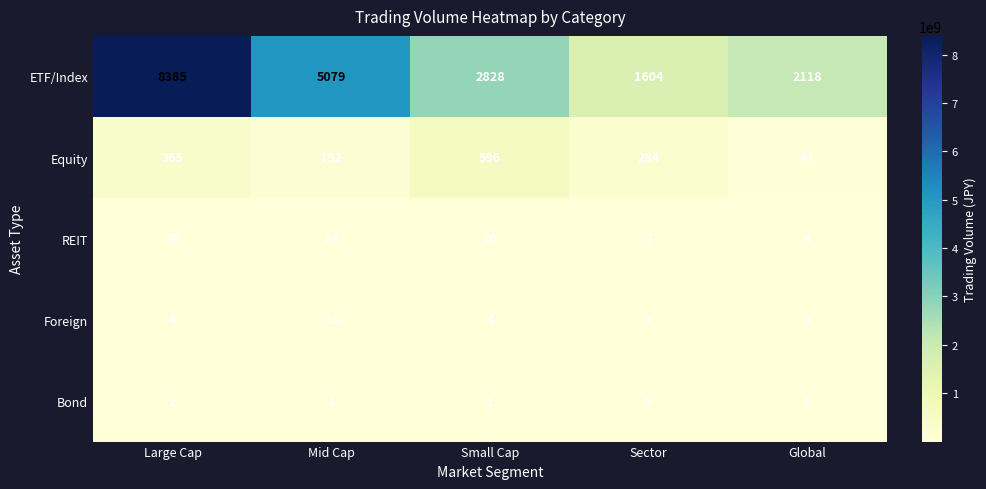

Which category has the highest value across all series?

Large Cap